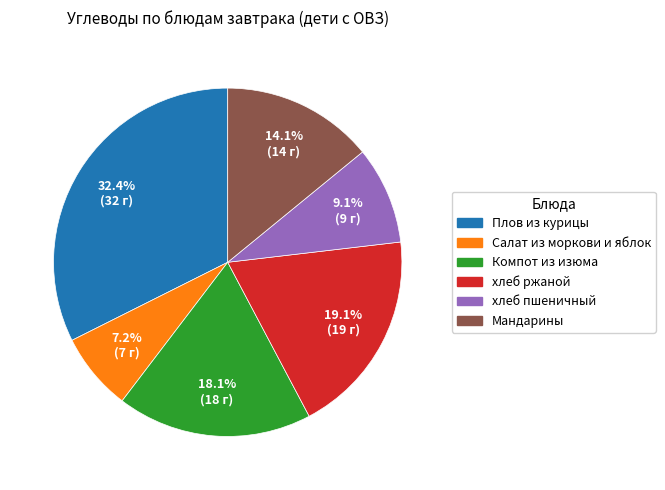

Is it true that Компот из изюма is 18% of the pie?

True